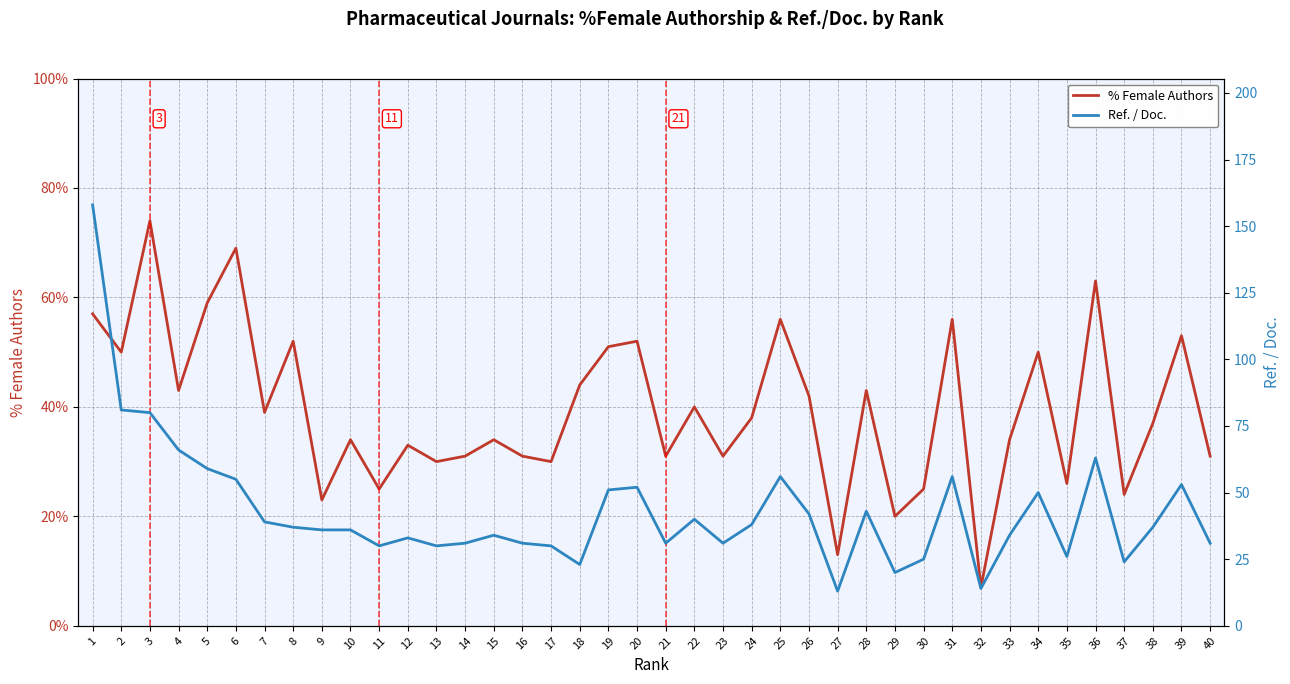

How many lines are shown in the chart?

2